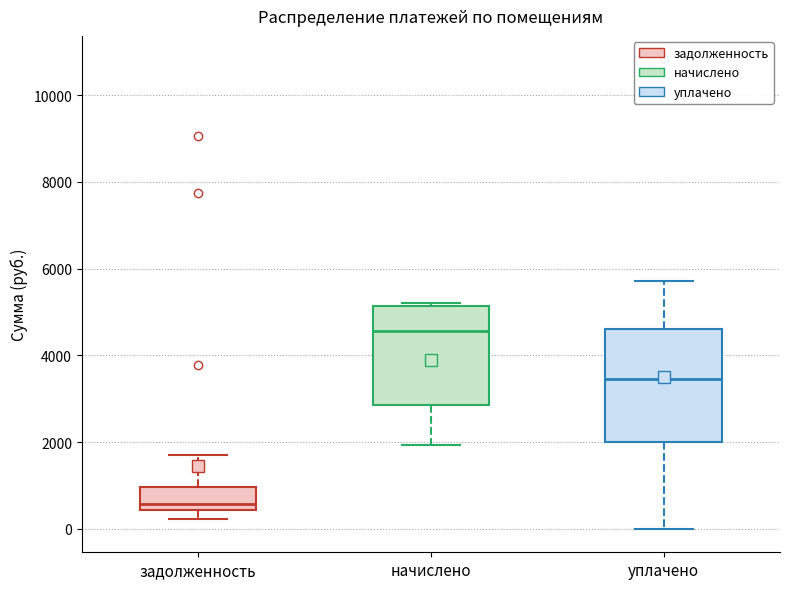

Reading left to right, transcribe this box plot: for each box, give where its median line is, the range the box spans, and where its two whiskers end, as read against the y-axis. The values are not printed on the chart, so give them approximately, as read against the axis.

задолженность: median 600, box 400 to 1000, whiskers 200 to 1800
начислено: median 4600, box 2800 to 5200, whiskers 2000 to 5200 (just above the box's upper edge)
уплачено: median 3400, box 2000 to 4600, whiskers 0 to 5800